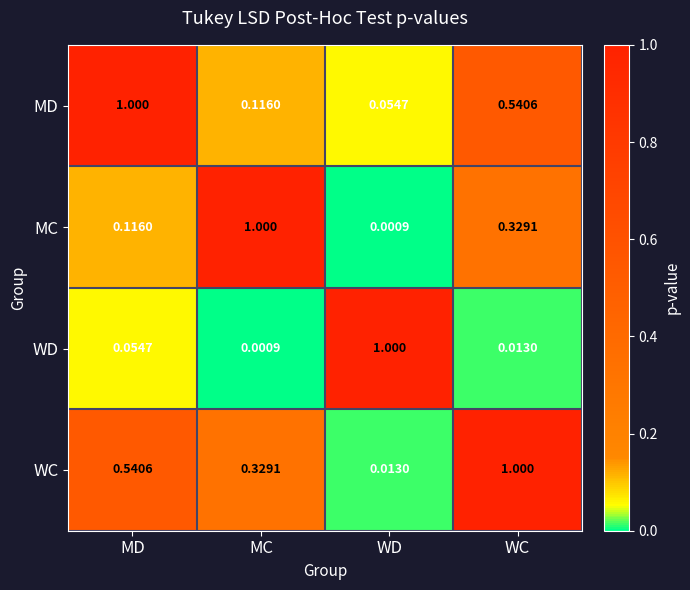

Which series has the largest total across all categories?

WC